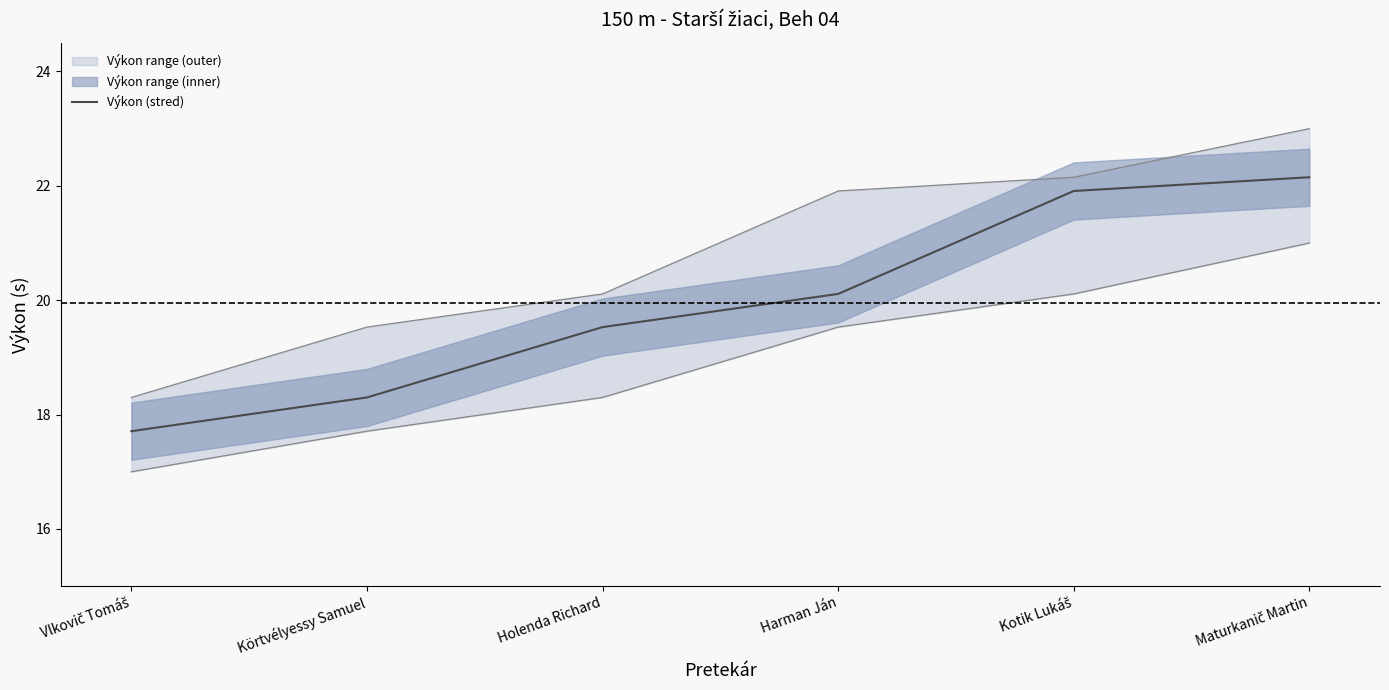

True or false: there are more than 2 points higher than both neighbors.

False